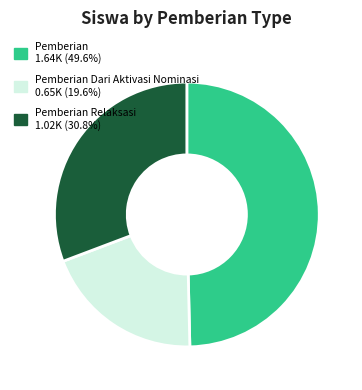

Is there any slice that represents more than half of the pie?

No